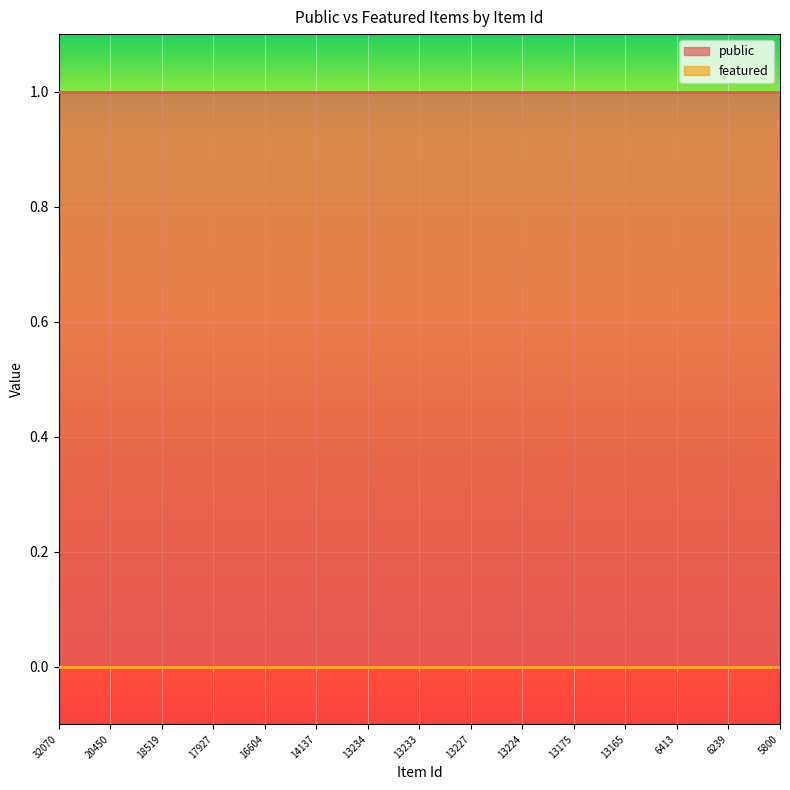

What are all the series names shown in the legend?

public, featured